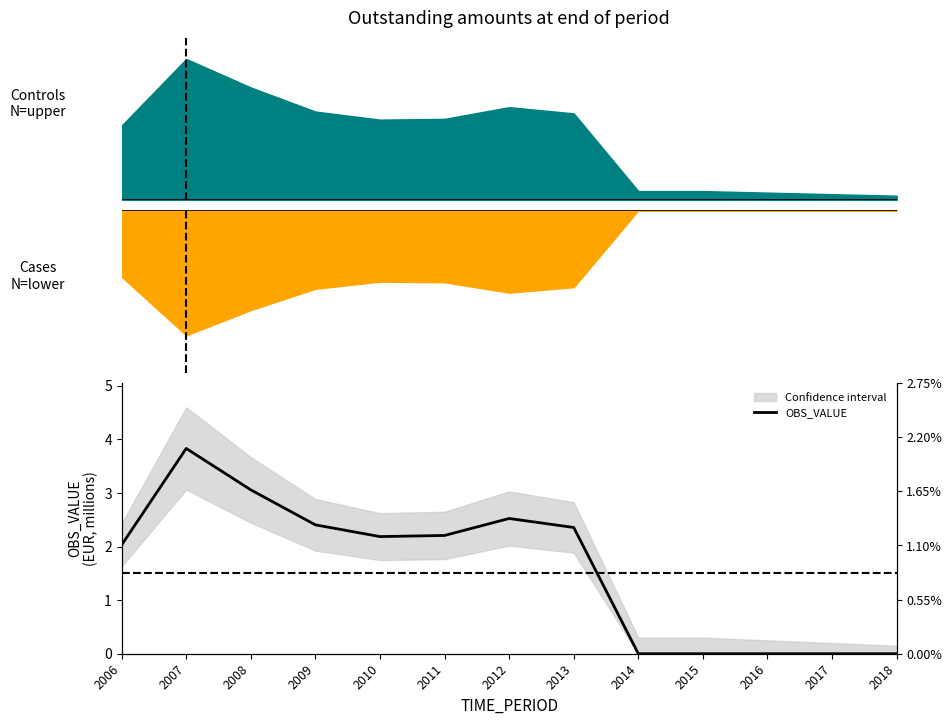

Is it true that the value at 2011 is 1.3?

False